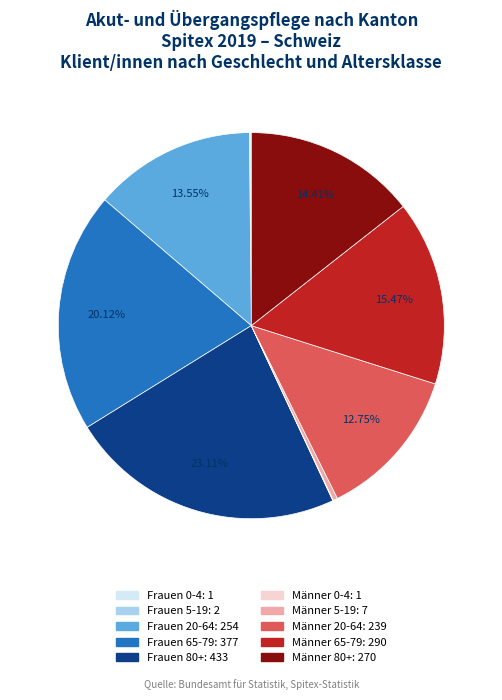

What is the largest slice in the pie chart?

Frauen 80+